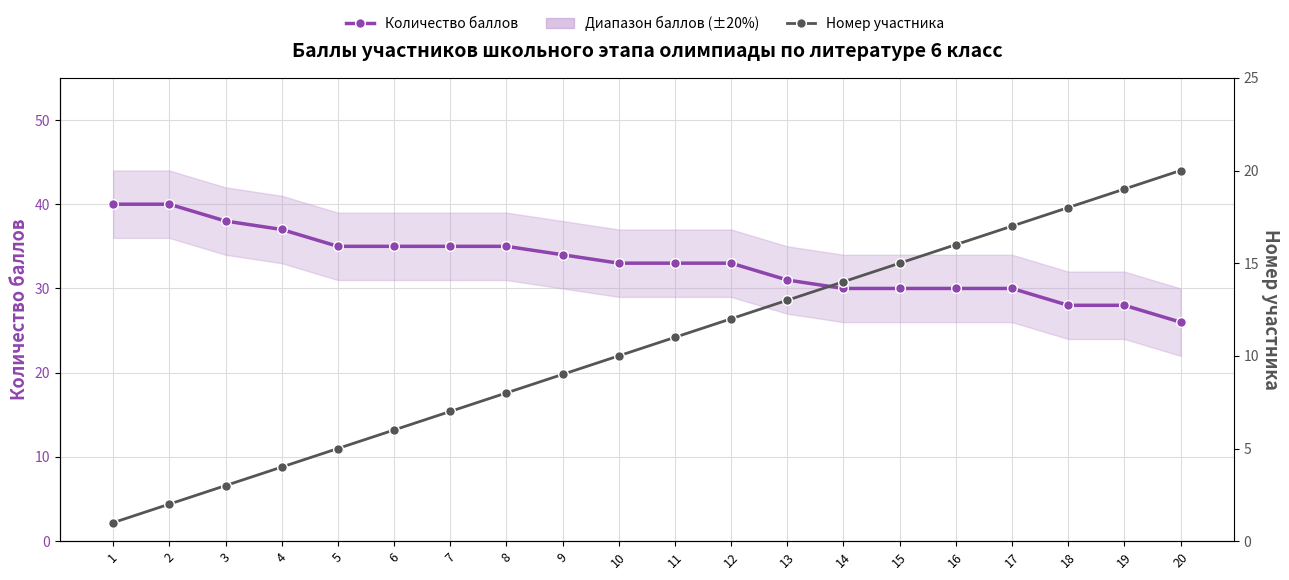

At which label does Номер участника first exceed 11?

12